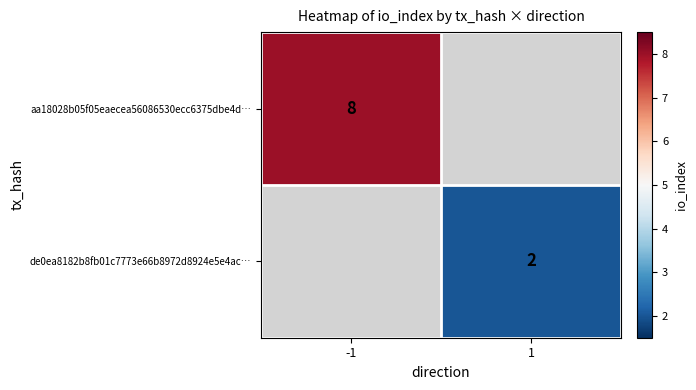

True or false: aa18028b05f05eaecea56086530ecc6375dbe4d… has a value of 13.9 at -1.

False